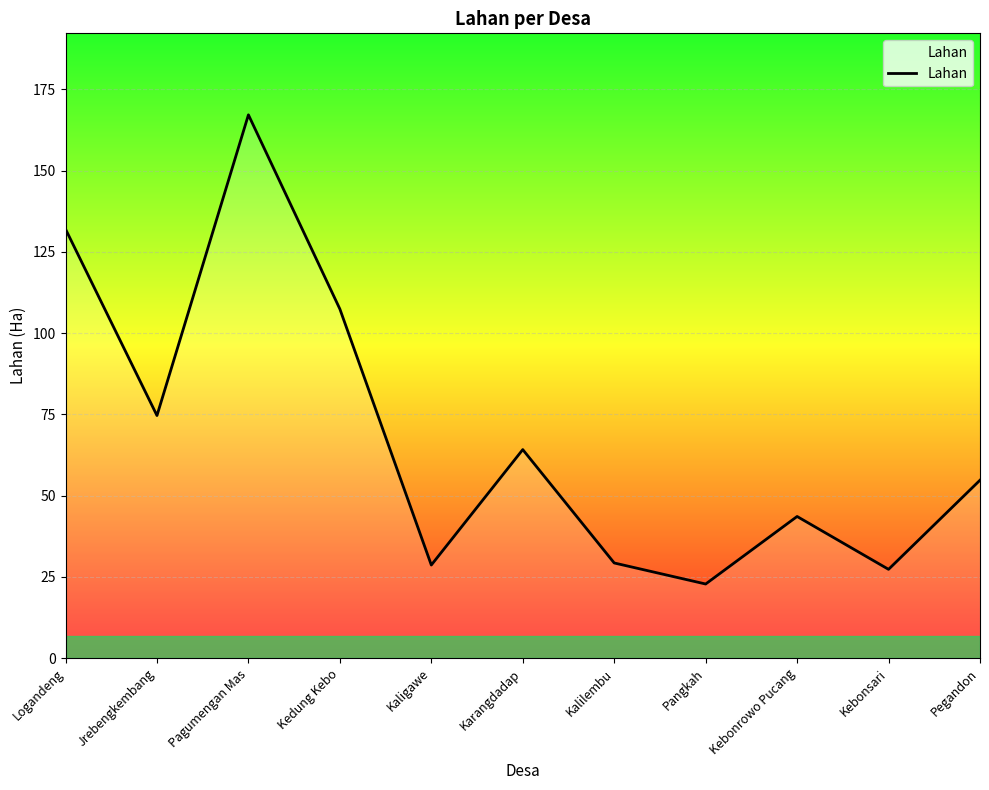

What position from the right is Kedung Kebo?

8